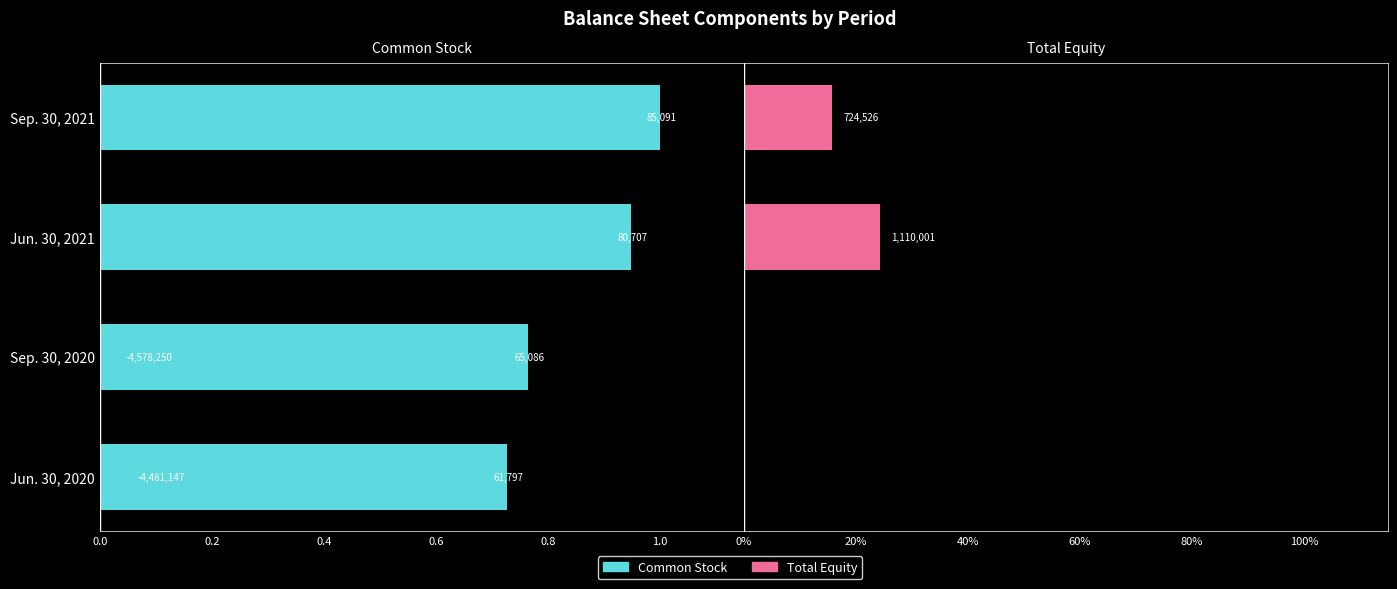

Between Sep. 30, 2020 and Jun. 30, 2021, which series saw the biggest shift?

Total Equity